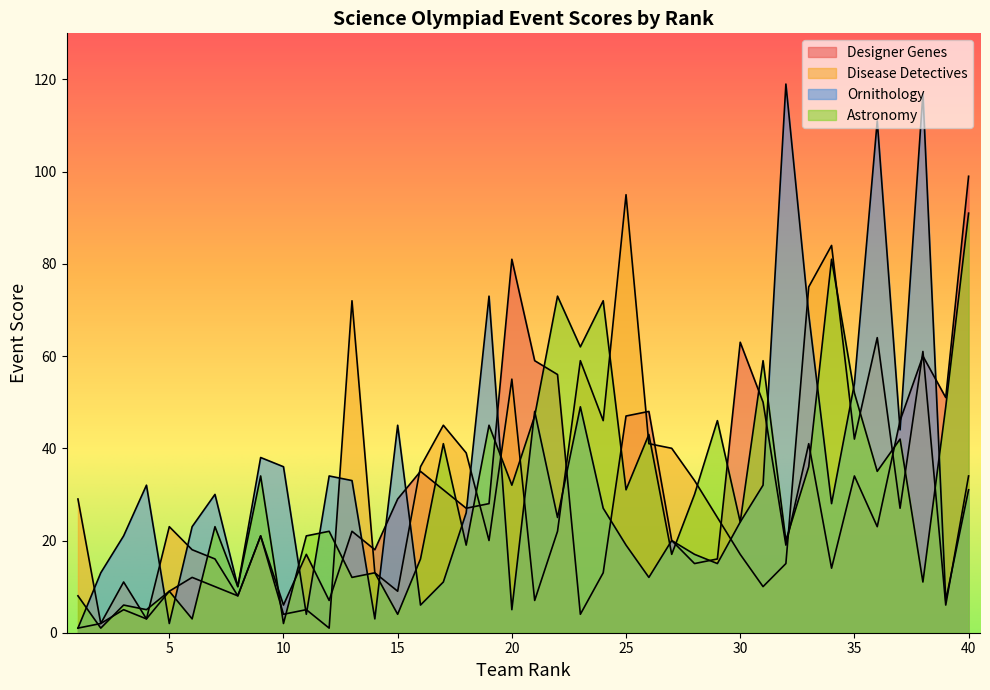

How many times do Designer Genes and Disease Detectives cross each other?

12